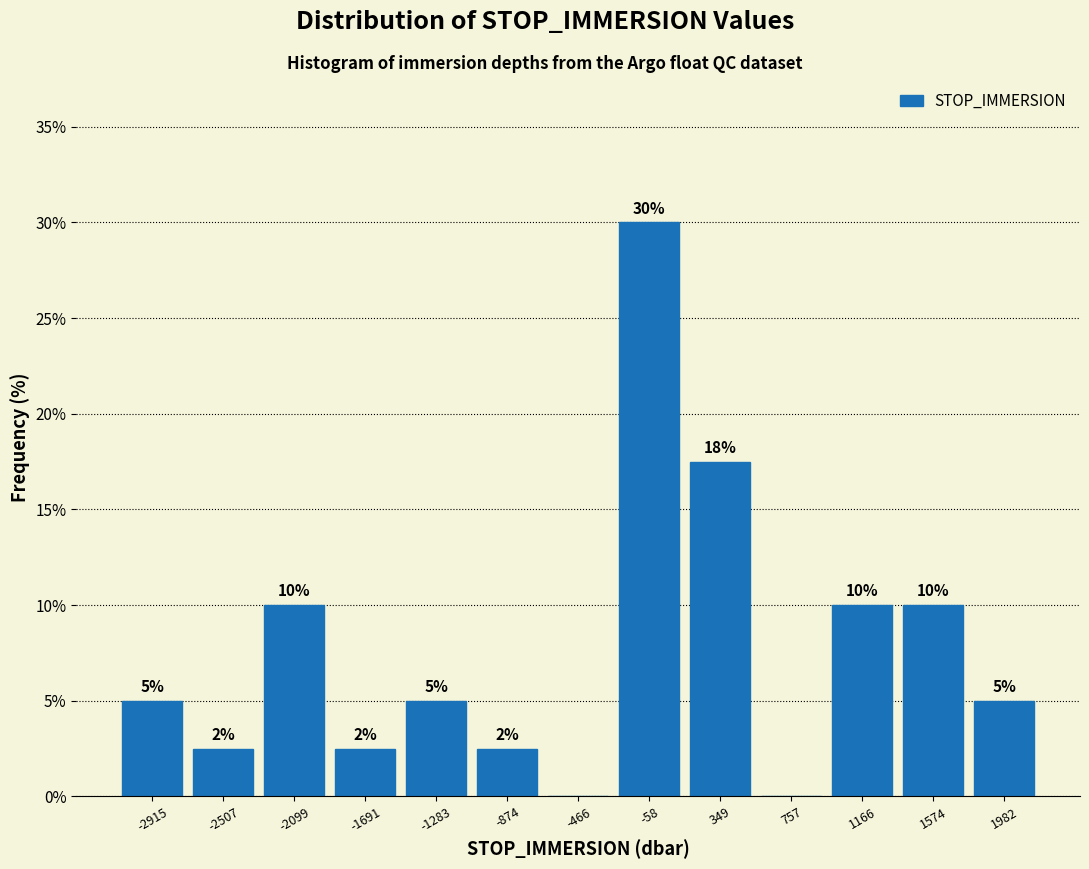

Which range on the x-axis has the tallest bar?

-250 to 150